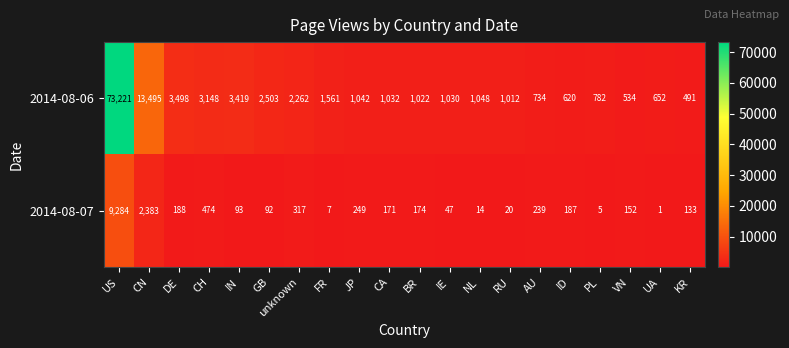

What is the difference between the highest and lowest values at CH?

2674